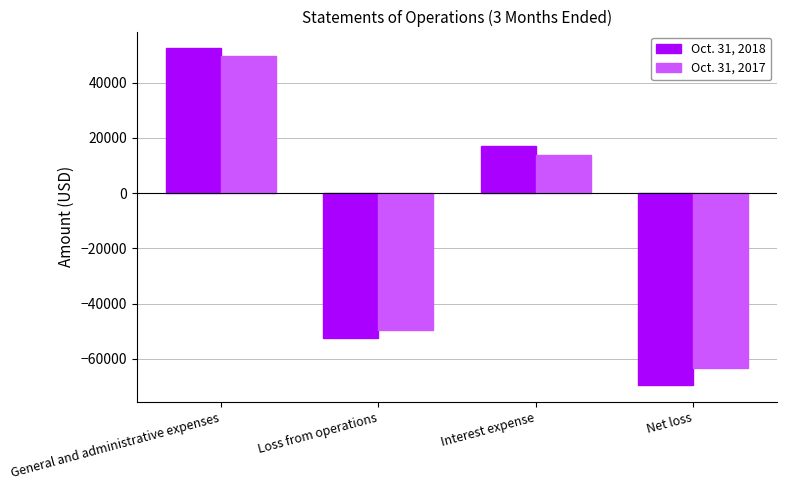

Where is Oct. 31, 2017 nearest to the value -6955?

Interest expense